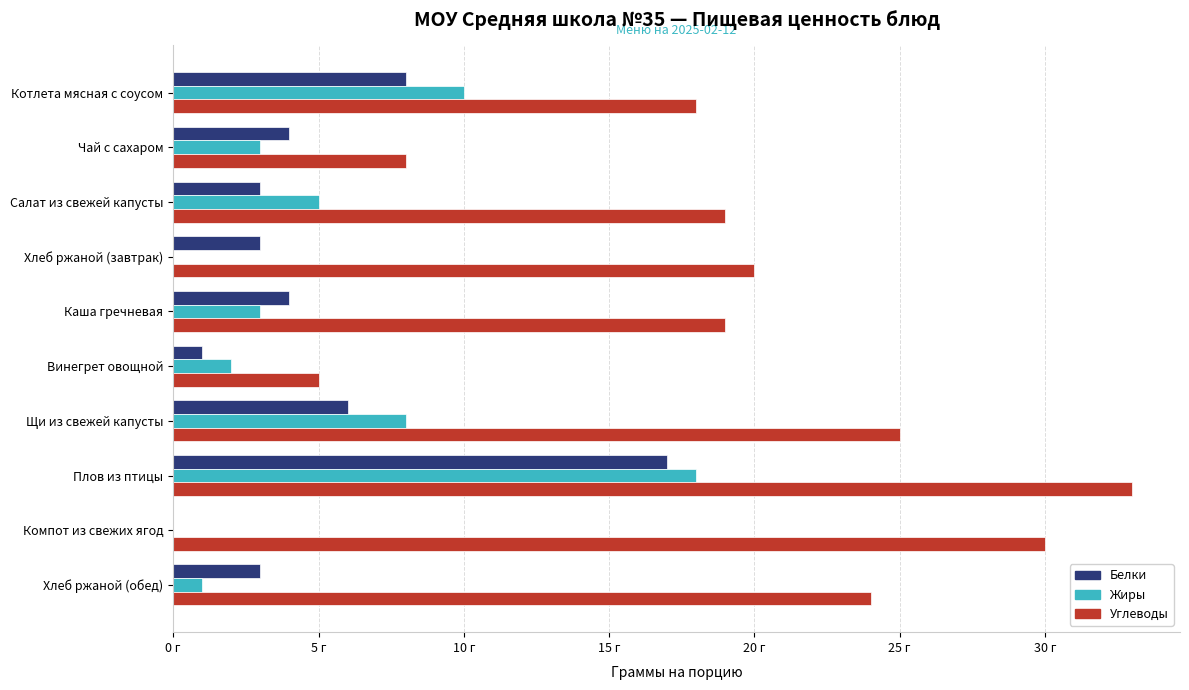

What are all the series names shown in the legend?

Белки, Жиры, Углеводы